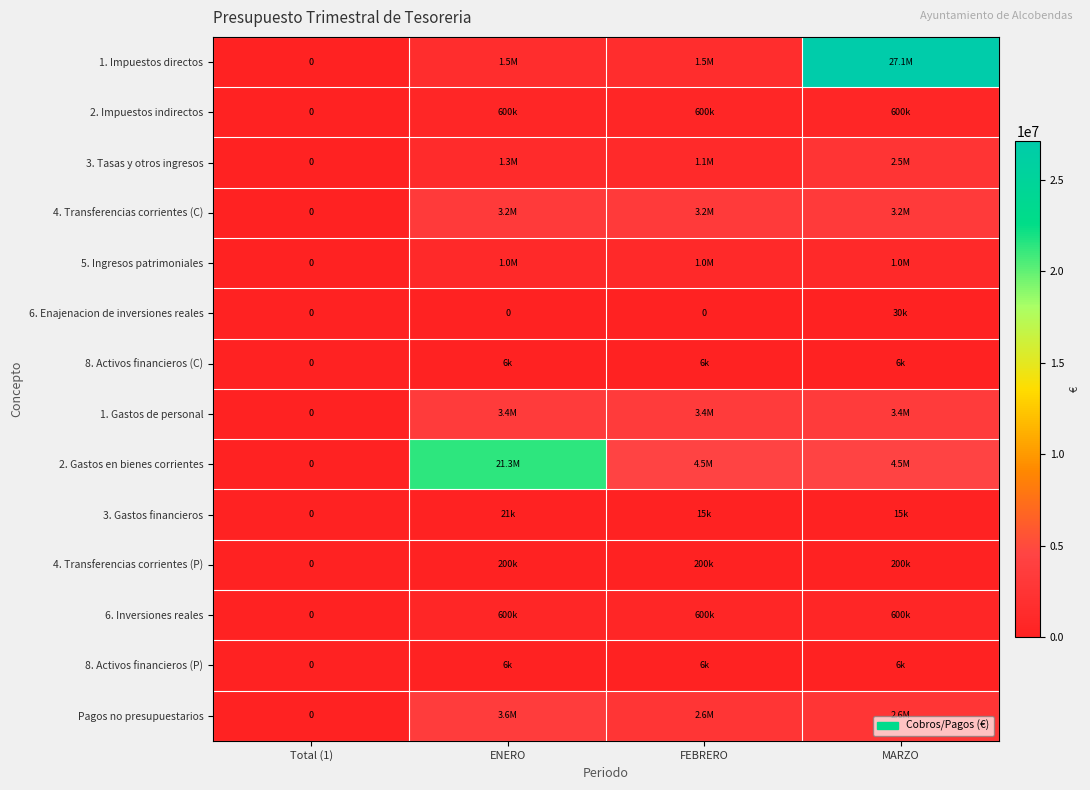

What is the maximum value shown in the chart?

27130000